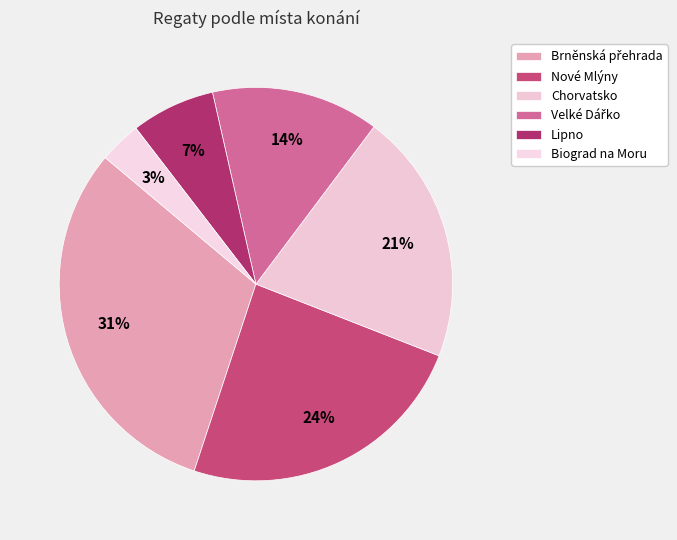

To the nearest percent, what is the average slice percentage?

17%